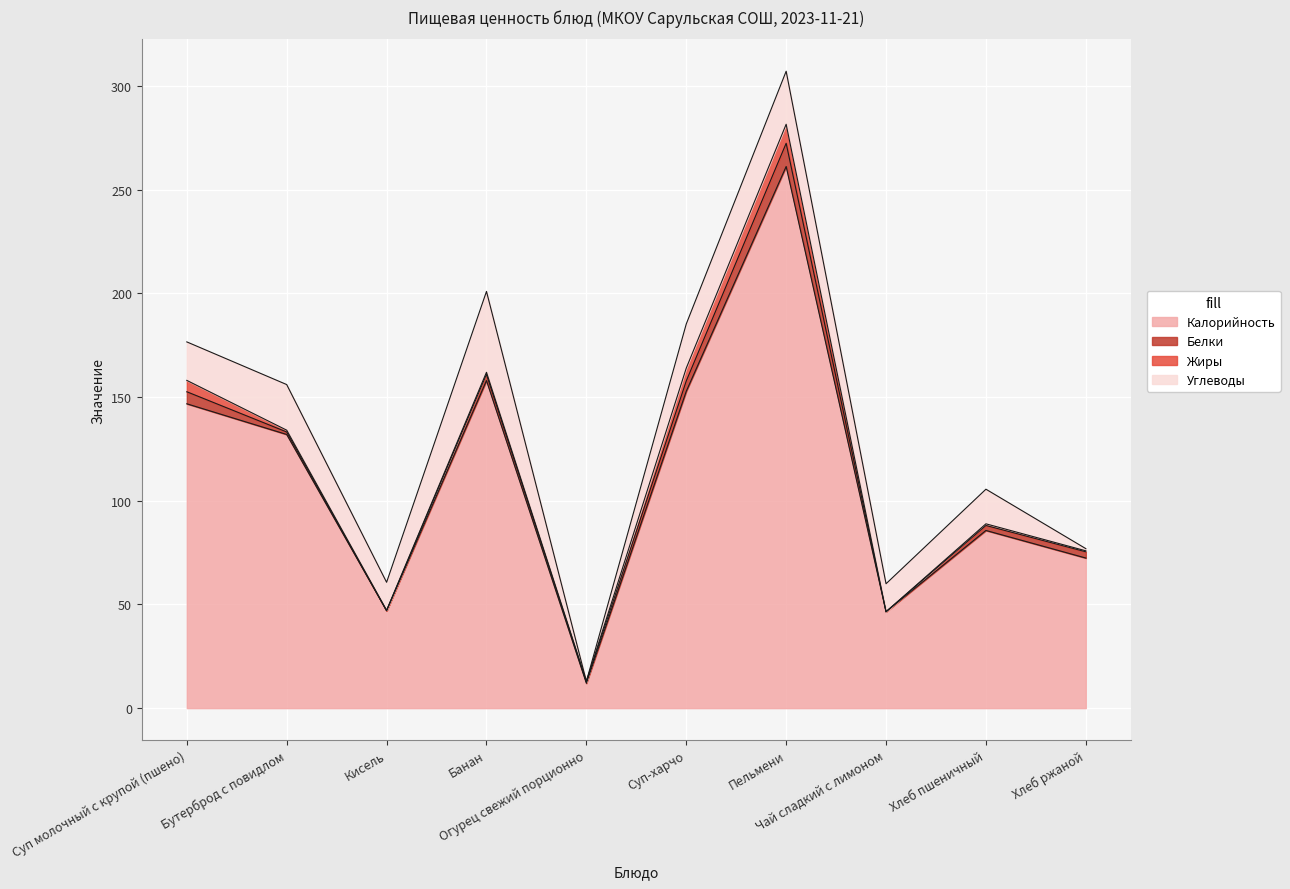

The Жиры series shows 6.2 at Суп-харчо. True or false?

True